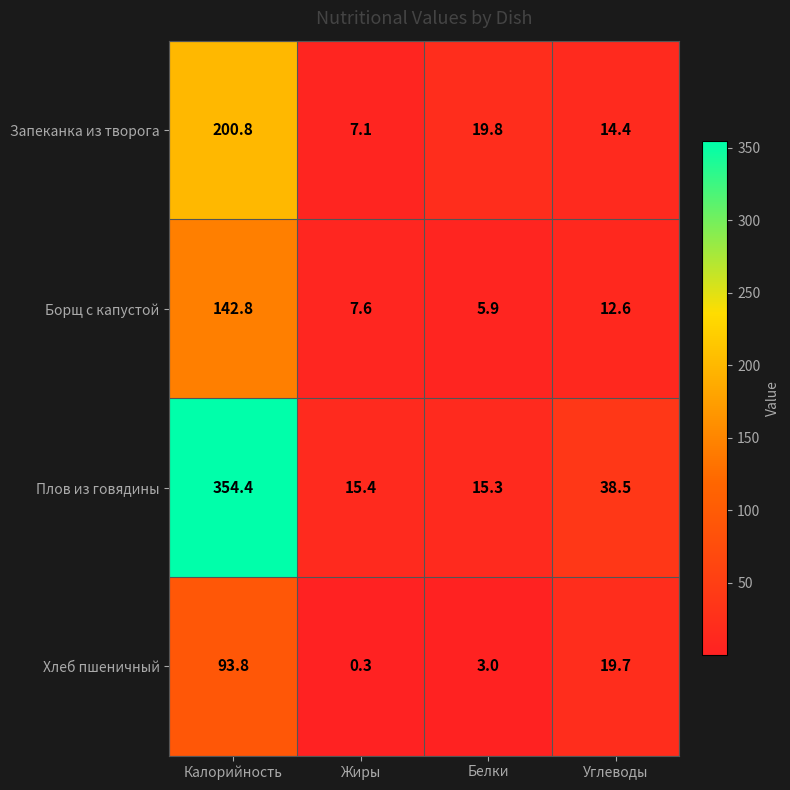

What is the sum of all Запеканка из творога values?

242.1